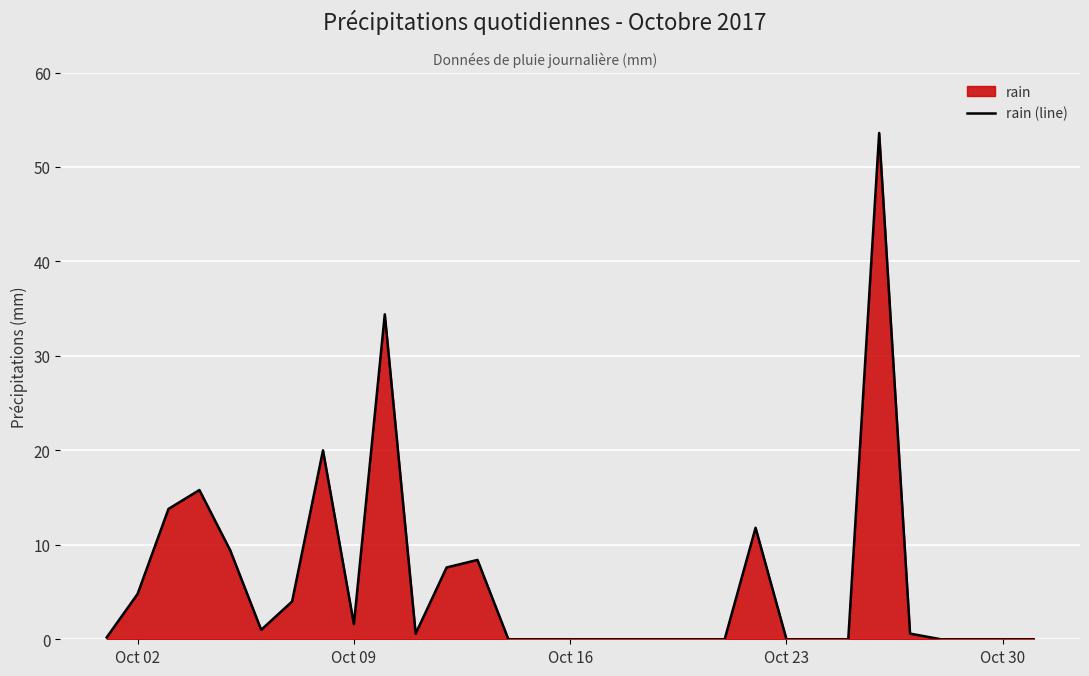

The chart shows a value of 0.0 at Oct 16. True or false?

True